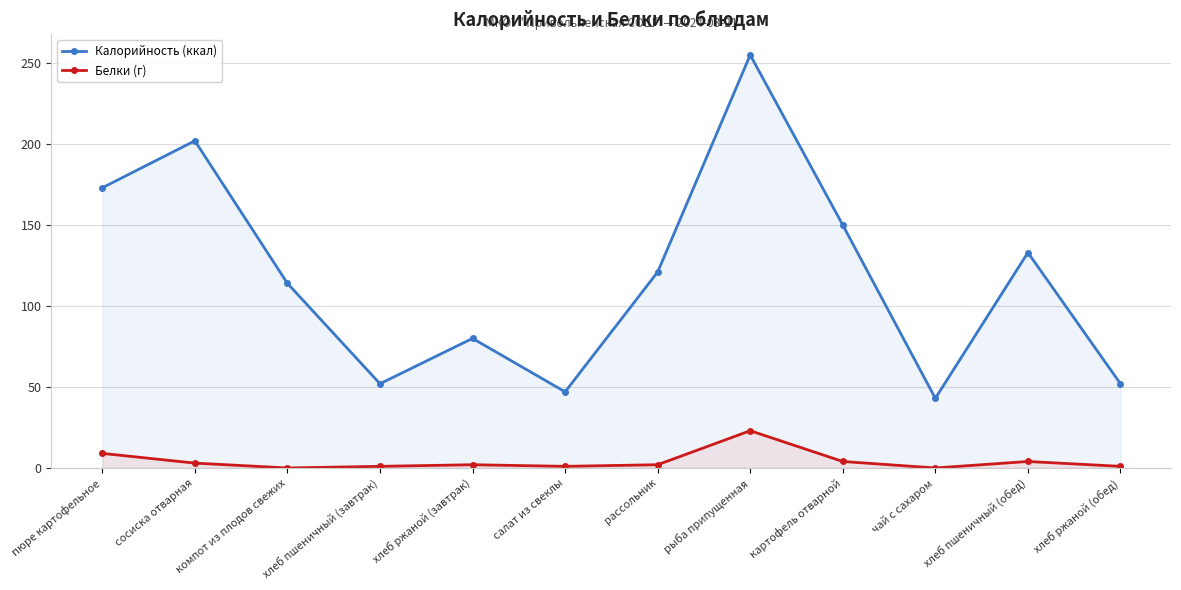

Reading right to left, what are all the values shown in this chart?

Калорийность (ккал): 52	133	43	150	255	121	47	80	52	114	202	173
Белки (г): 1	4	0	4	23	2	1	2	1	0	3	9